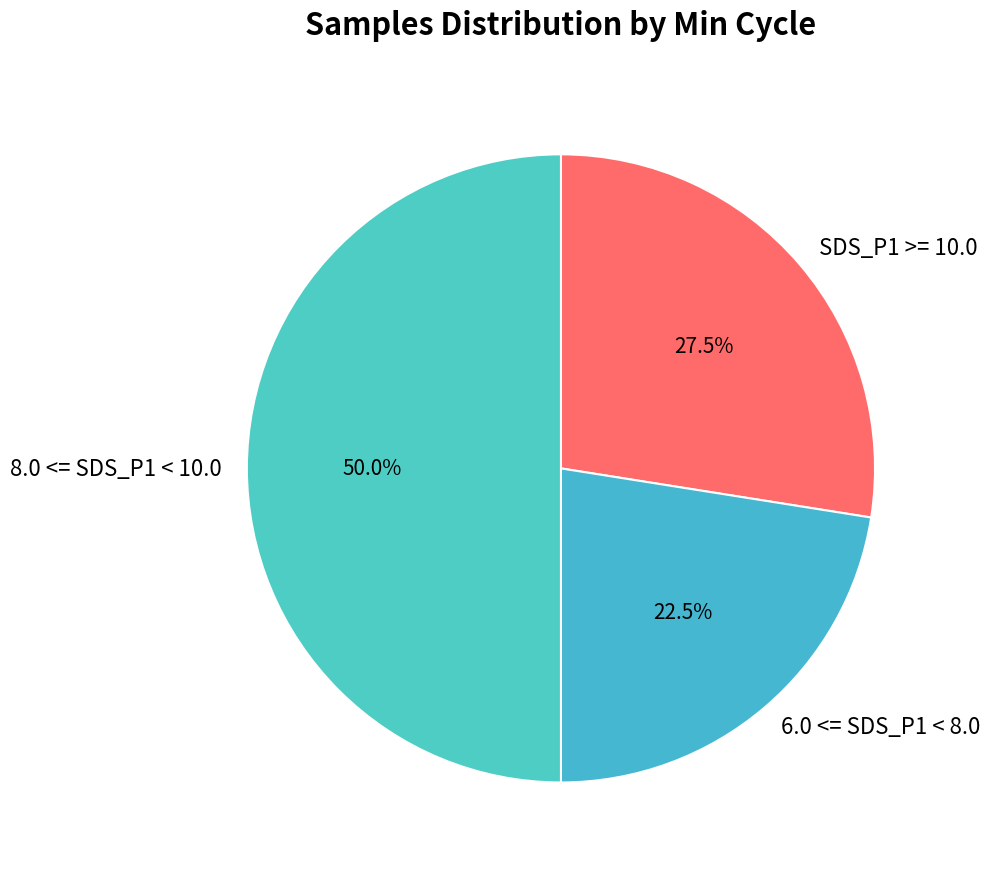

Is 6.0 <= SDS_P1 < 8.0 the majority of the pie?

No